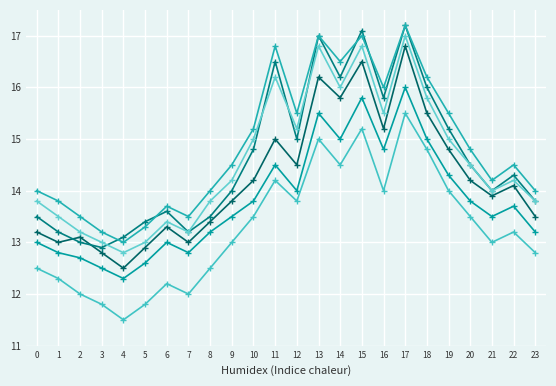

Does the chart have visible grid lines?

Yes